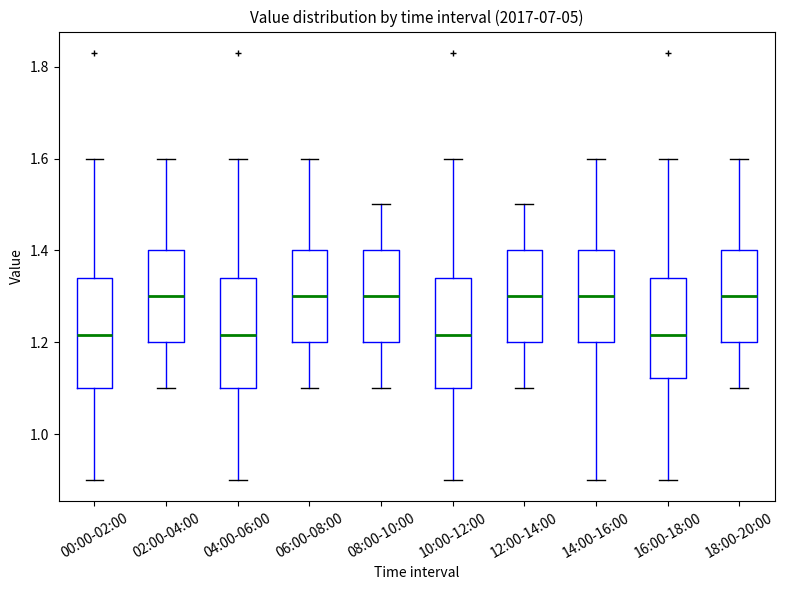

Reading left to right, read every box against the y-axis: the position of its median line, the range the box covers, and the ends of its whiskers. The values are not printed on the chart, so give them approximately, as read against the axis.

00:00-02:00: median 1.22, box 1.10 to 1.34, whiskers 0.90 to 1.60
02:00-04:00: median 1.30, box 1.20 to 1.40, whiskers 1.10 to 1.60
04:00-06:00: median 1.22, box 1.10 to 1.34, whiskers 0.90 to 1.60
06:00-08:00: median 1.30, box 1.20 to 1.40, whiskers 1.10 to 1.60
08:00-10:00: median 1.30, box 1.20 to 1.40, whiskers 1.10 to 1.50
10:00-12:00: median 1.22, box 1.10 to 1.34, whiskers 0.90 to 1.60
12:00-14:00: median 1.30, box 1.20 to 1.40, whiskers 1.10 to 1.50
14:00-16:00: median 1.30, box 1.20 to 1.40, whiskers 0.90 to 1.60
16:00-18:00: median 1.22, box 1.12 to 1.34, whiskers 0.90 to 1.60
18:00-20:00: median 1.30, box 1.20 to 1.40, whiskers 1.10 to 1.60